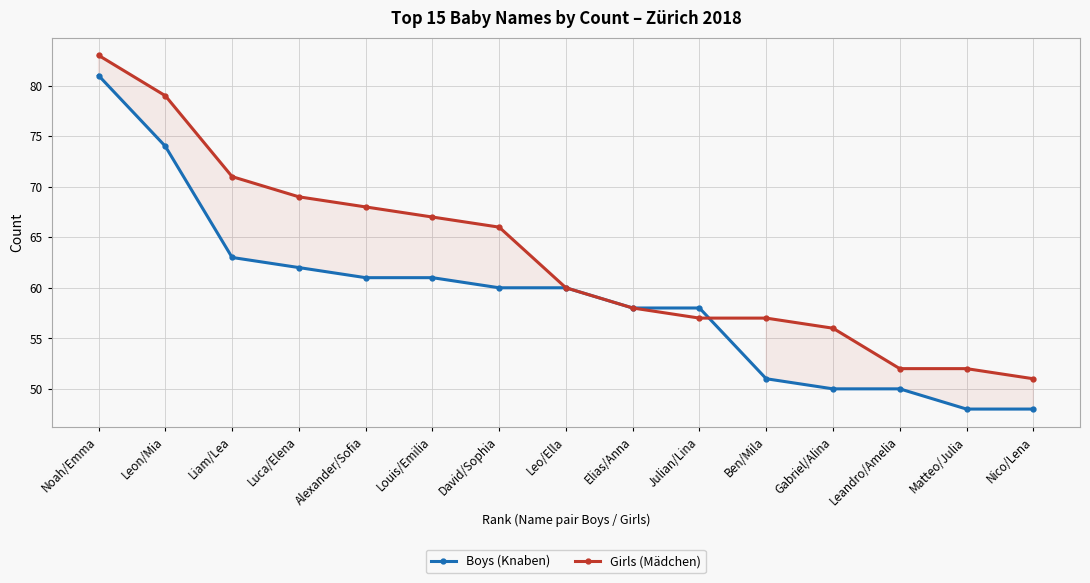

What is the difference between the highest and lowest values at Leon/Mia?

5